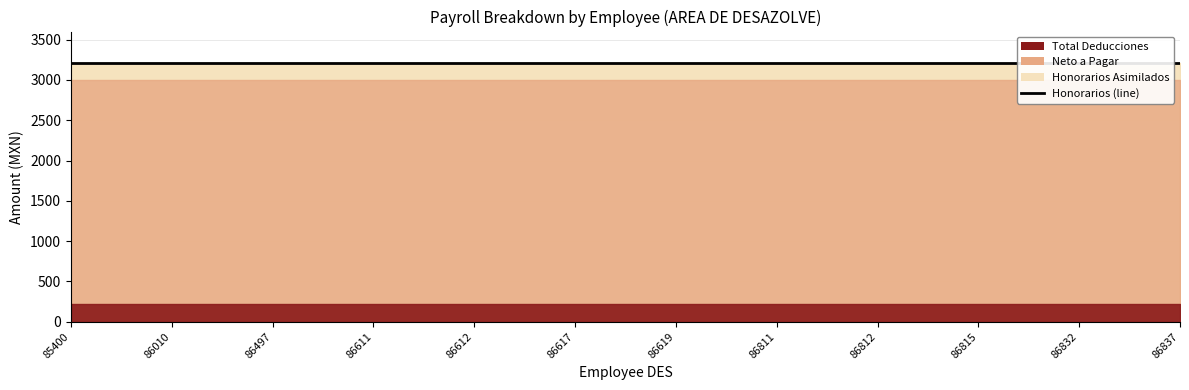

Reading right to left, list all the values displayed in this chart.

P042 - Honorarios Asimilados: 3214.6	3214.6	3214.6	3214.6	3214.6	3214.6	3214.6	3214.6	3214.6	3214.6	3214.6	3214.6
D001 - Impuesto Federal: 214.6	214.6	214.6	214.6	214.6	214.6	214.6	214.6	214.6	214.6	214.6	214.6
Total Deducciones: 214.6	214.6	214.6	214.6	214.6	214.6	214.6	214.6	214.6	214.6	214.6	214.6
Neto a Pagar: 3000.0	3000.0	3000.0	3000.0	3000.0	3000.0	3000.0	3000.0	3000.0	3000.0	3000.0	3000.0